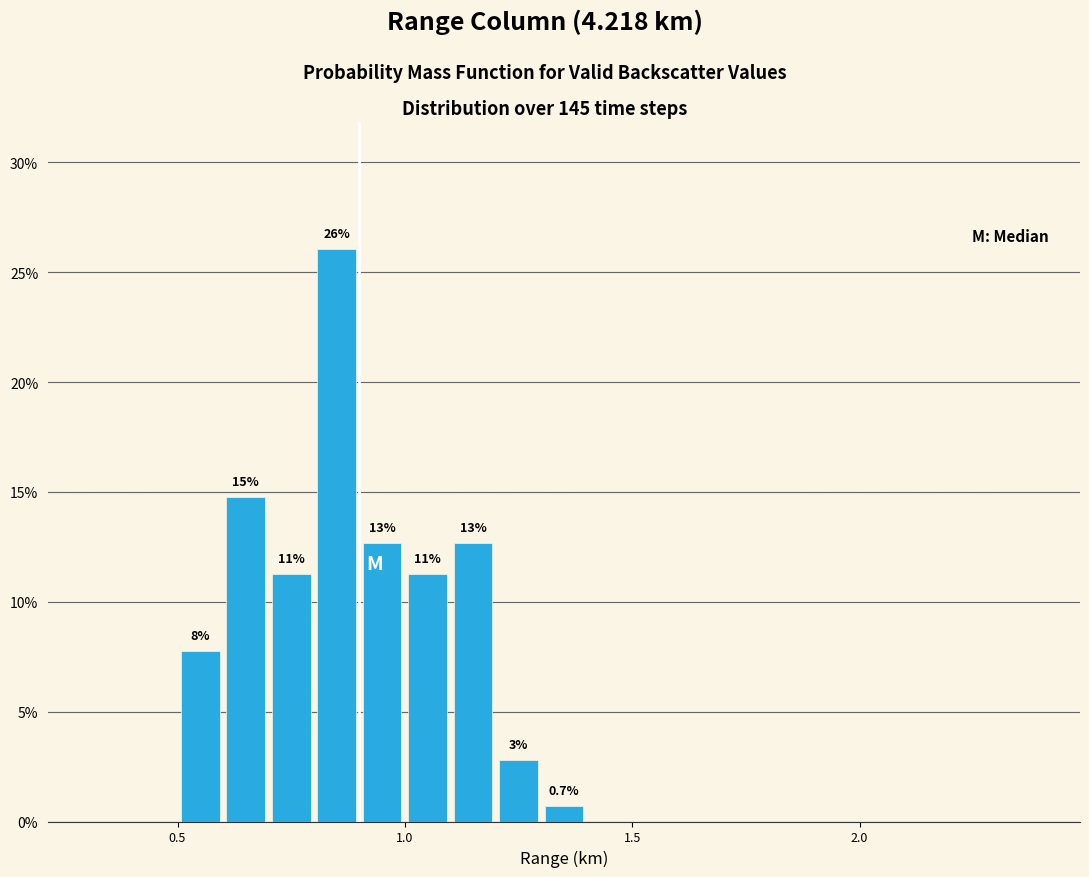

Around what value on the x-axis is the tallest bar? Give the approximate position of its centre, as read against the axis.

0.85